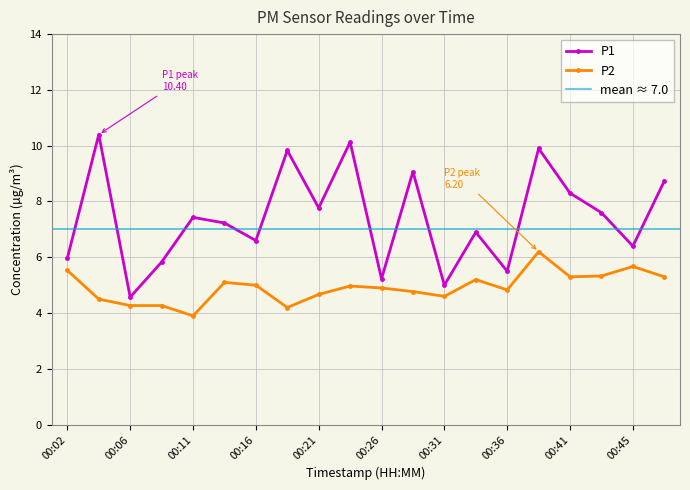

Which series has the largest range (max minus min)?

P1